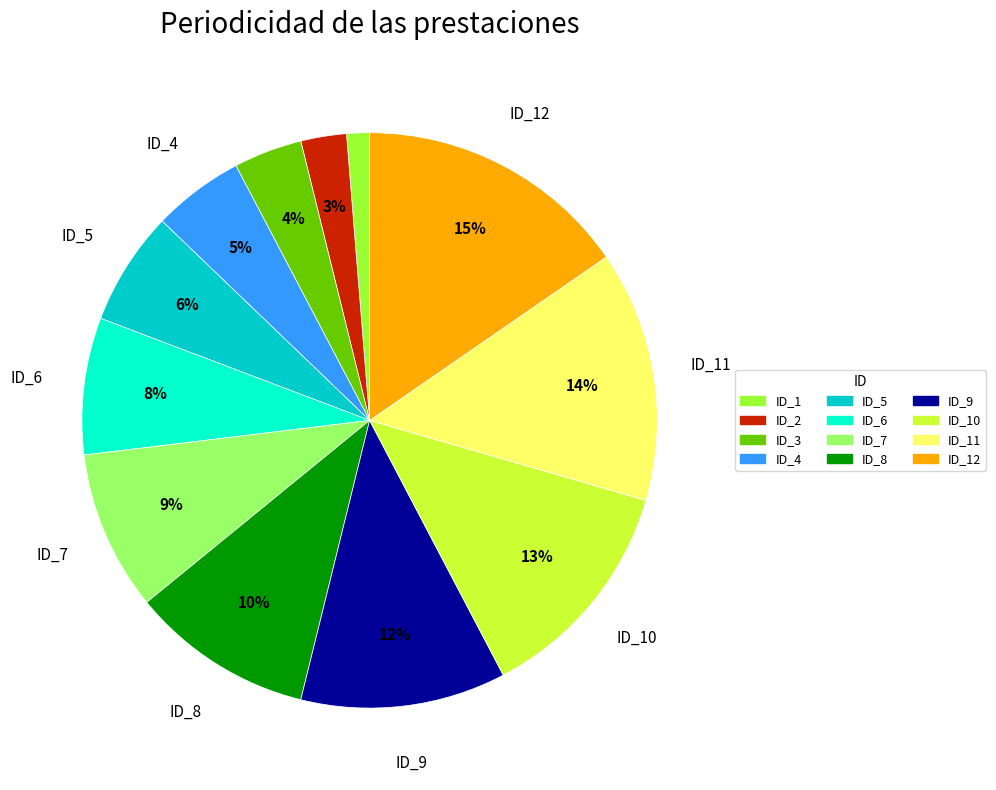

Which has a higher value, ID_6 or ID_7?

ID_7